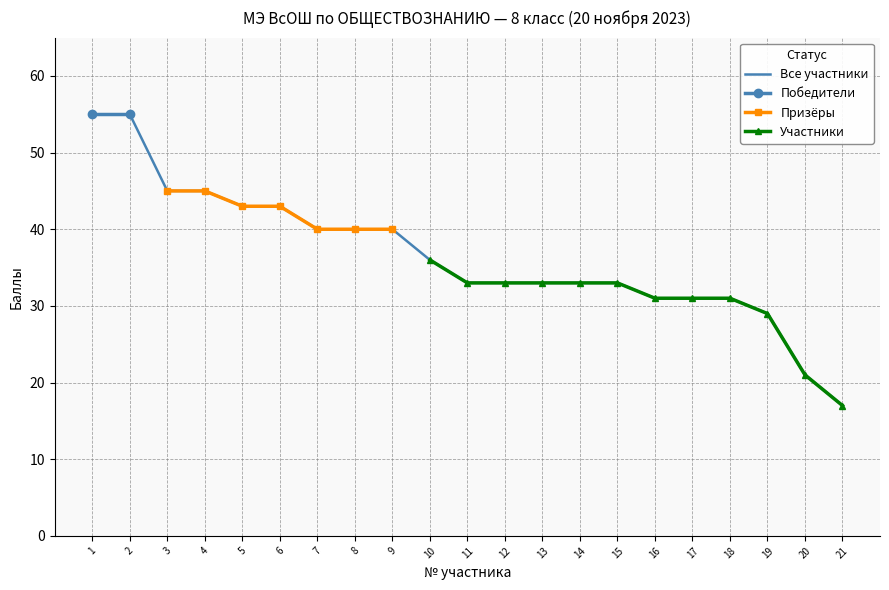

List the labels in order of Победители value, largest first.

1, 2, 3, 4, 5, 6, 7, 8, 9, 10, 11, 12, 13, 14, 15, 16, 17, 18, 19, 20, 21